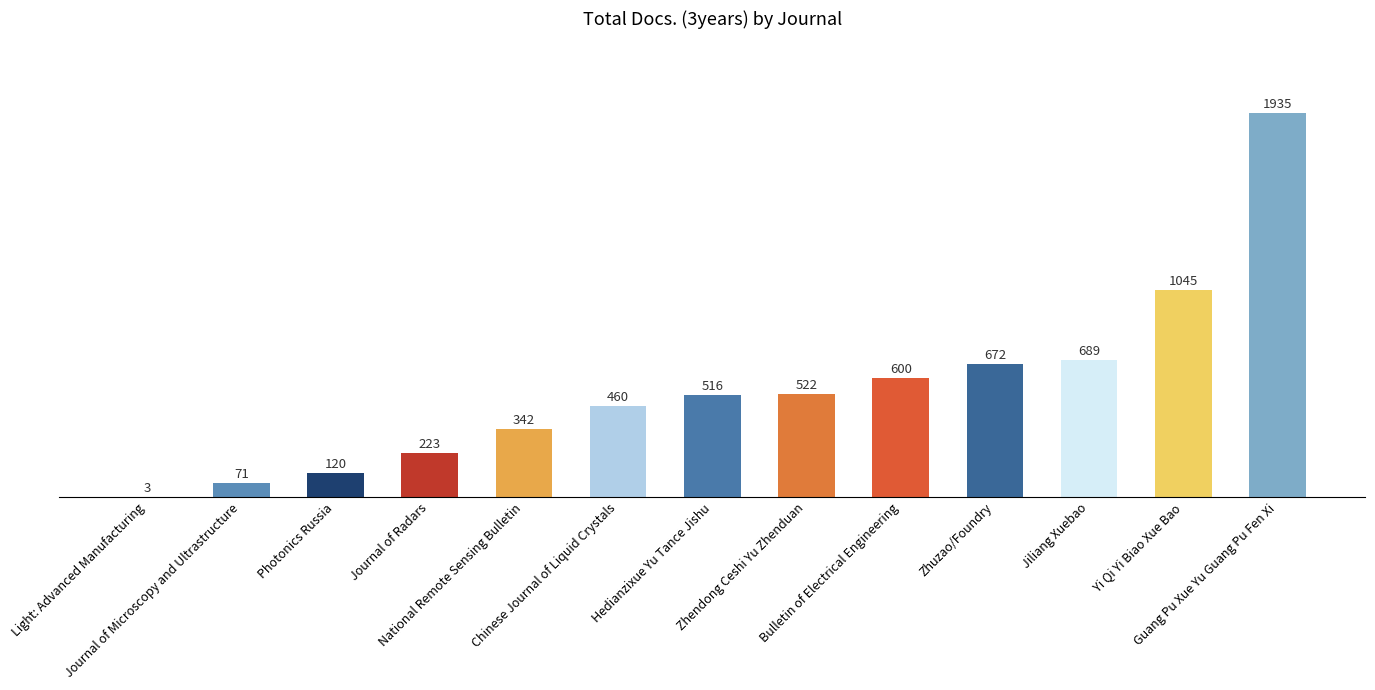

What is the greatest value displayed?

1935